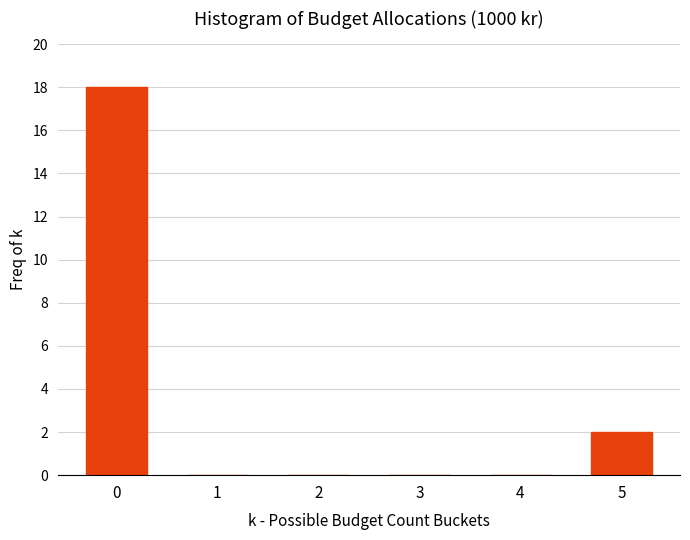

Where is the data nearest to the value 9?

5